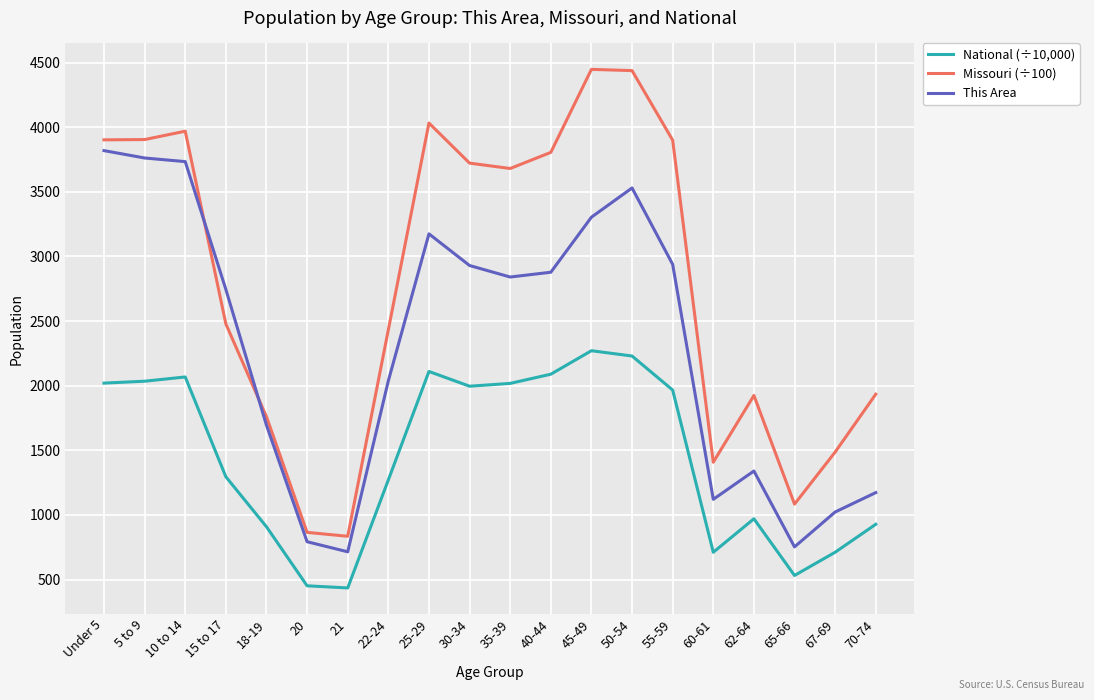

True or false: This Area and National (÷10,000) cross at least once.

False